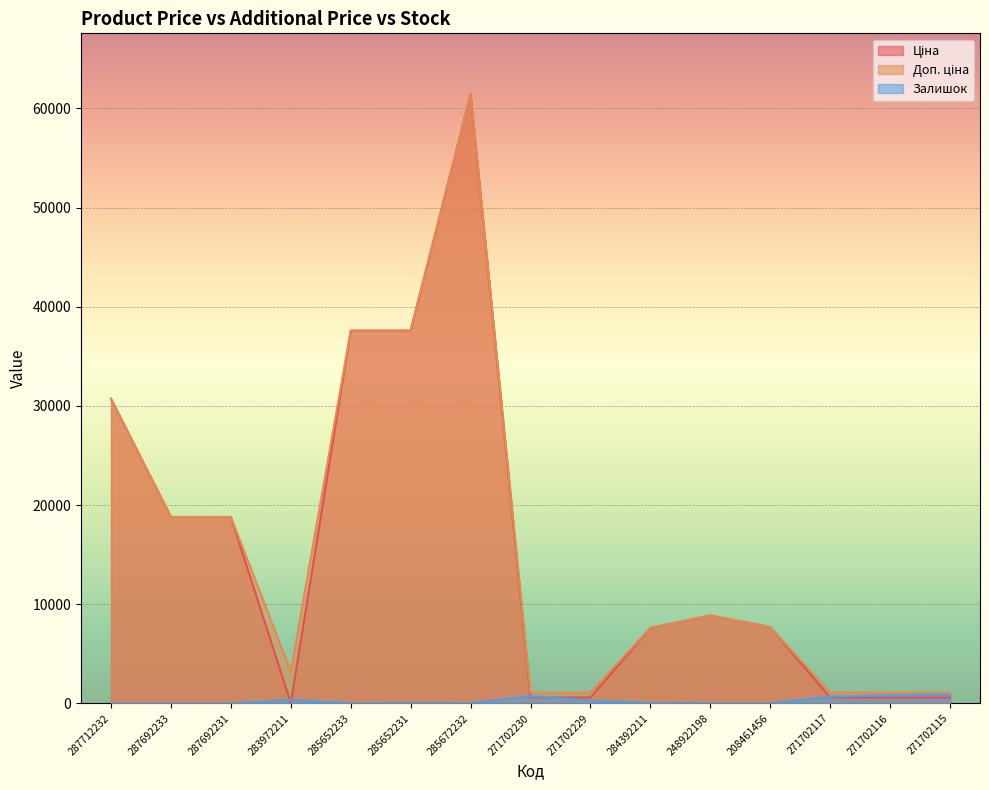

True or false: Доп. ціна and Ціна intersect in this chart.

False